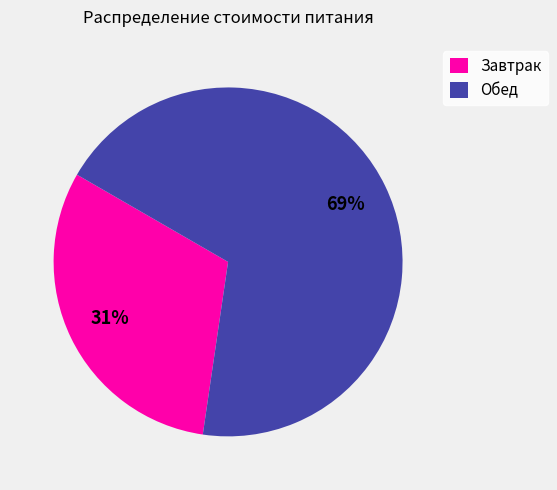

Do Обед and Завтрак together represent more than half of the pie?

Yes